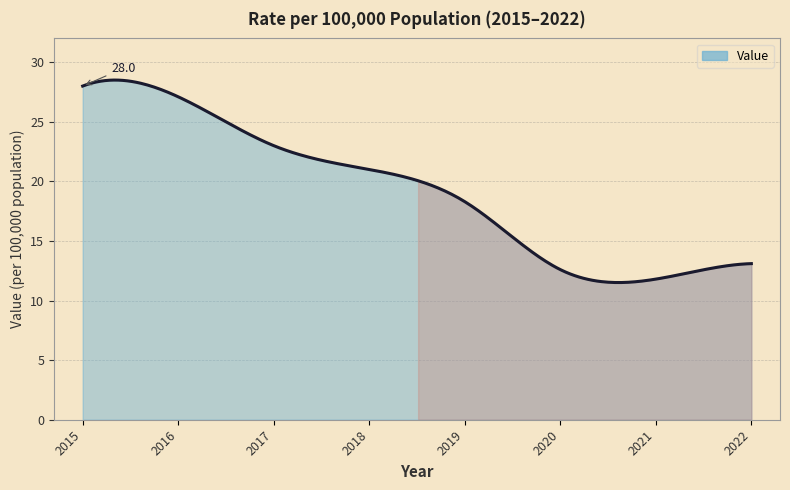

What is the greatest value displayed?

28.5